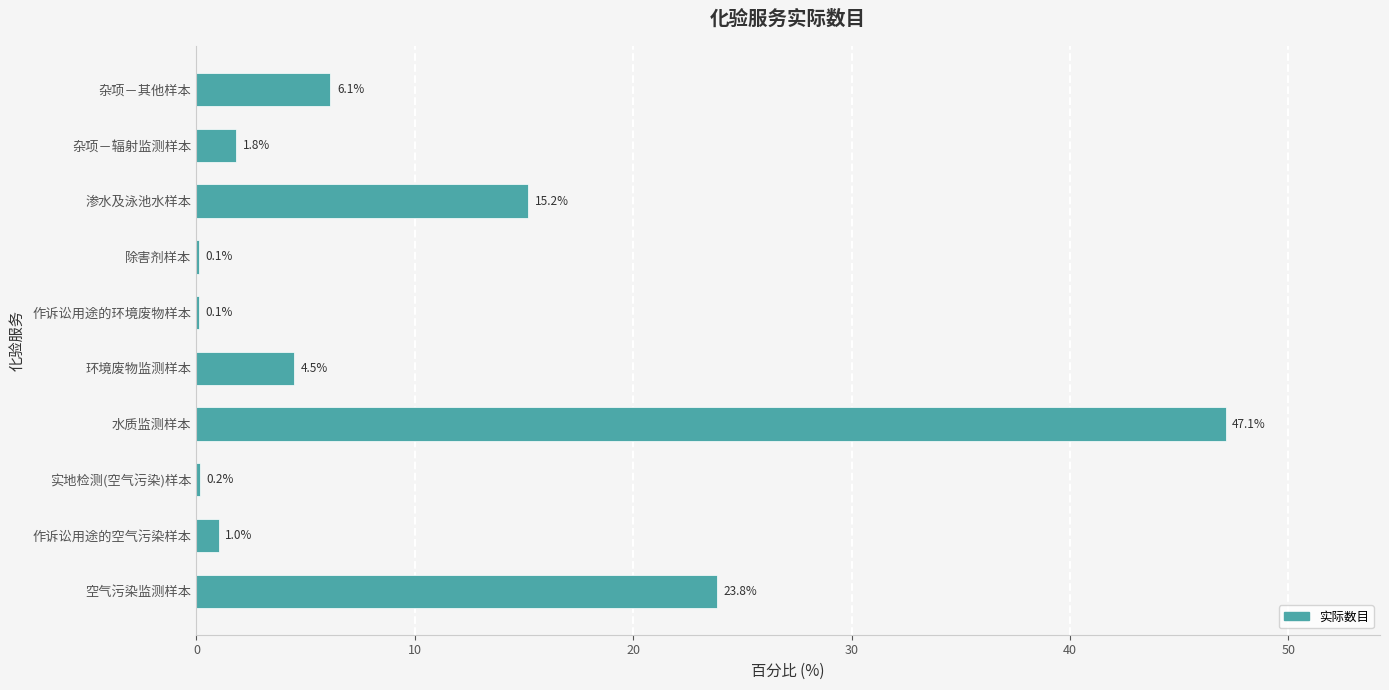

Read the value at 杂项－其他样本.

6.1